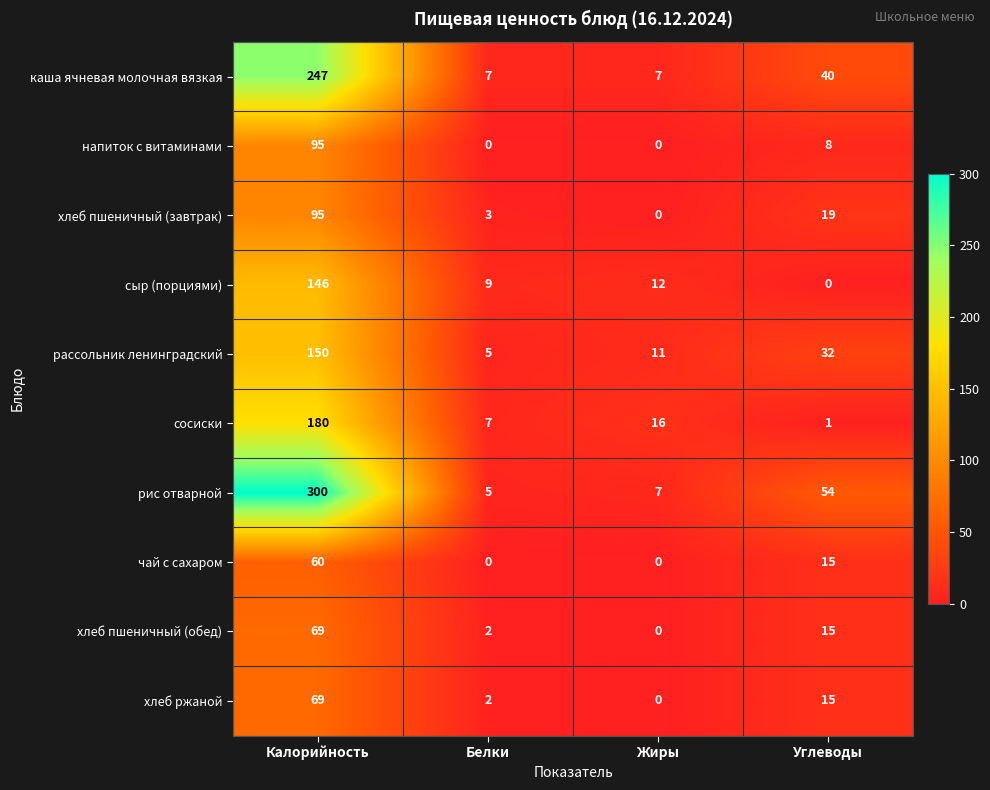

Which label corresponds to the largest value in the chart?

Калорийность